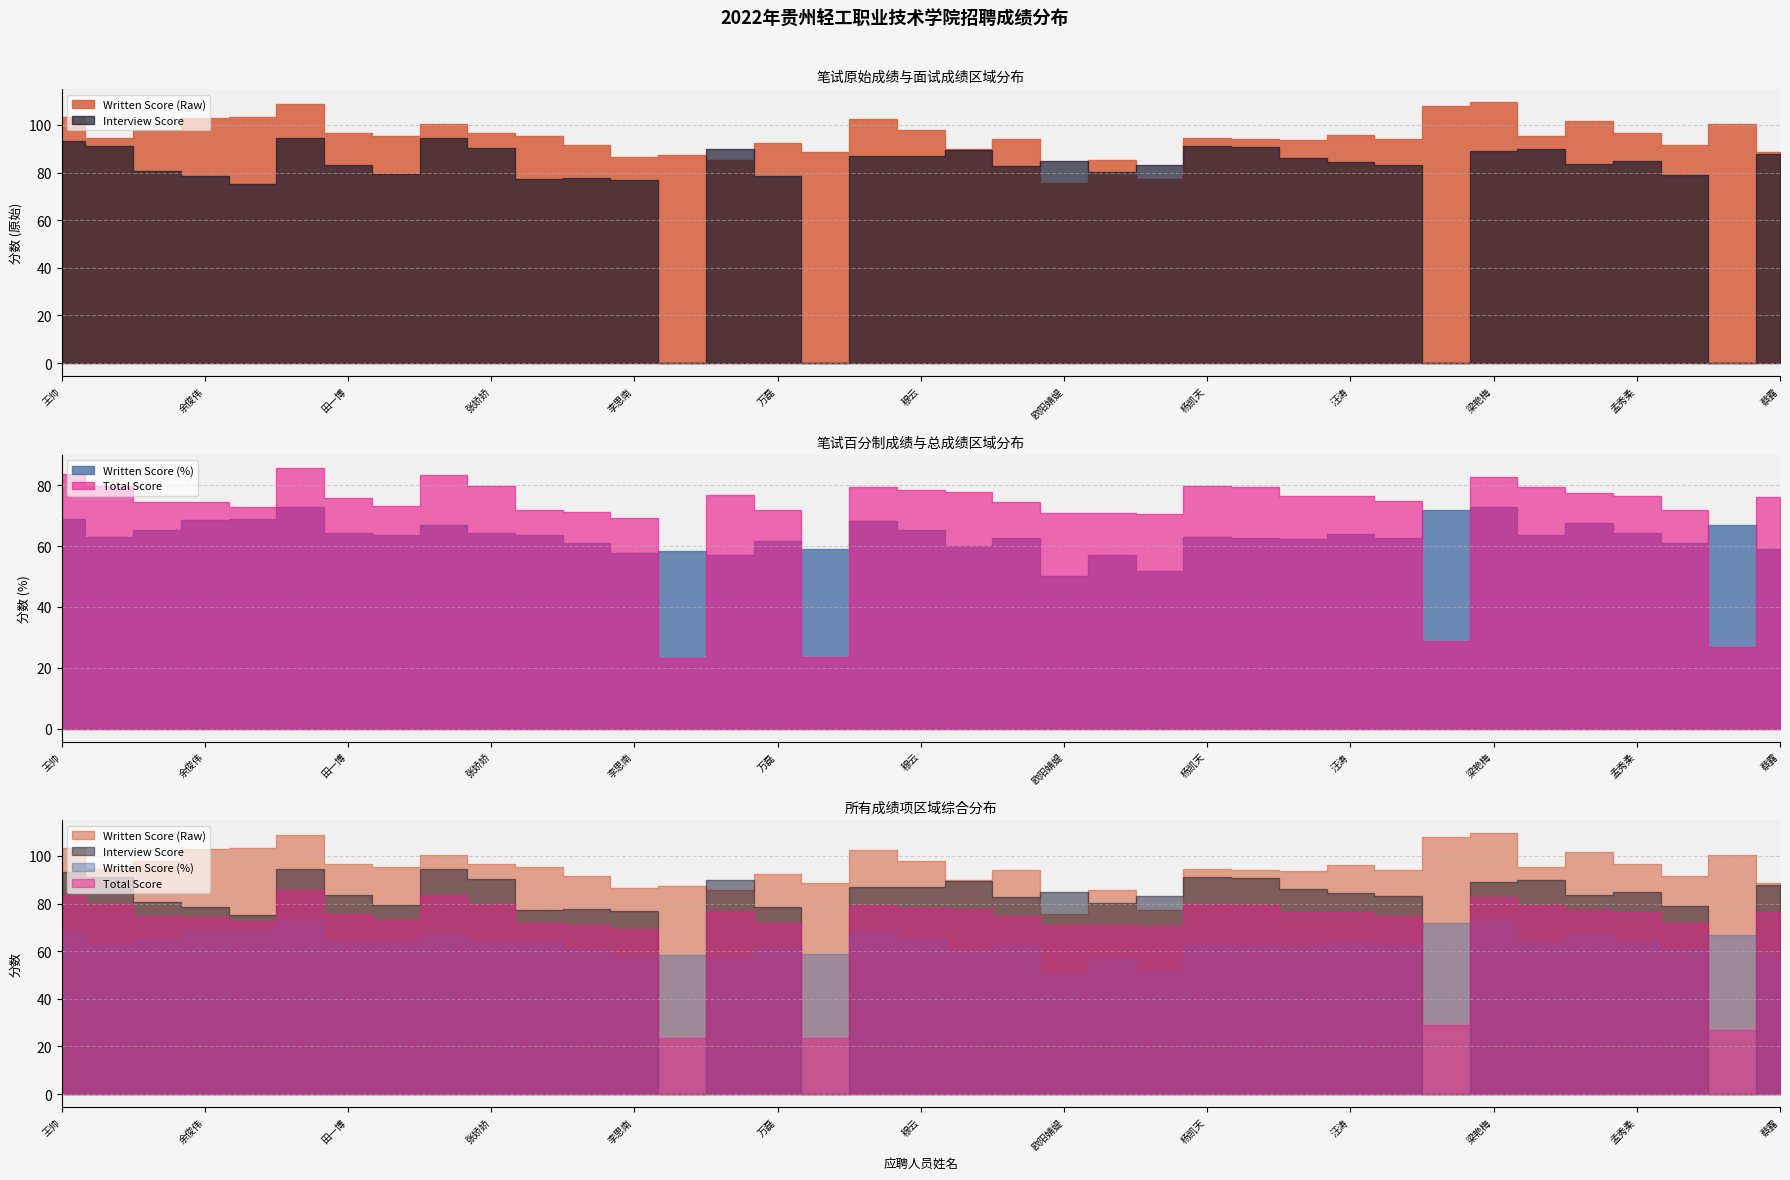

At which category is the sum across all series the highest?

陈德伟